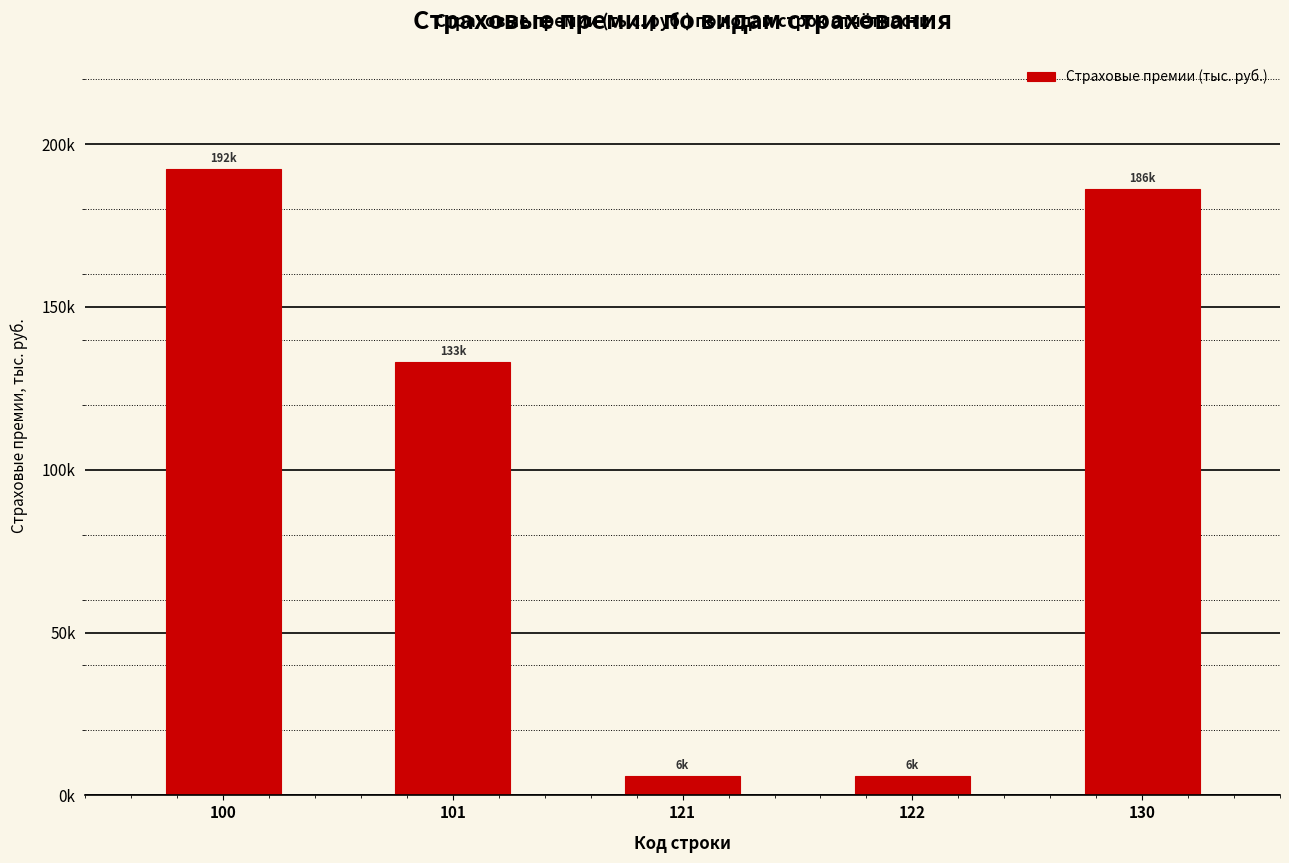

Does the chart contain any negative values?

No